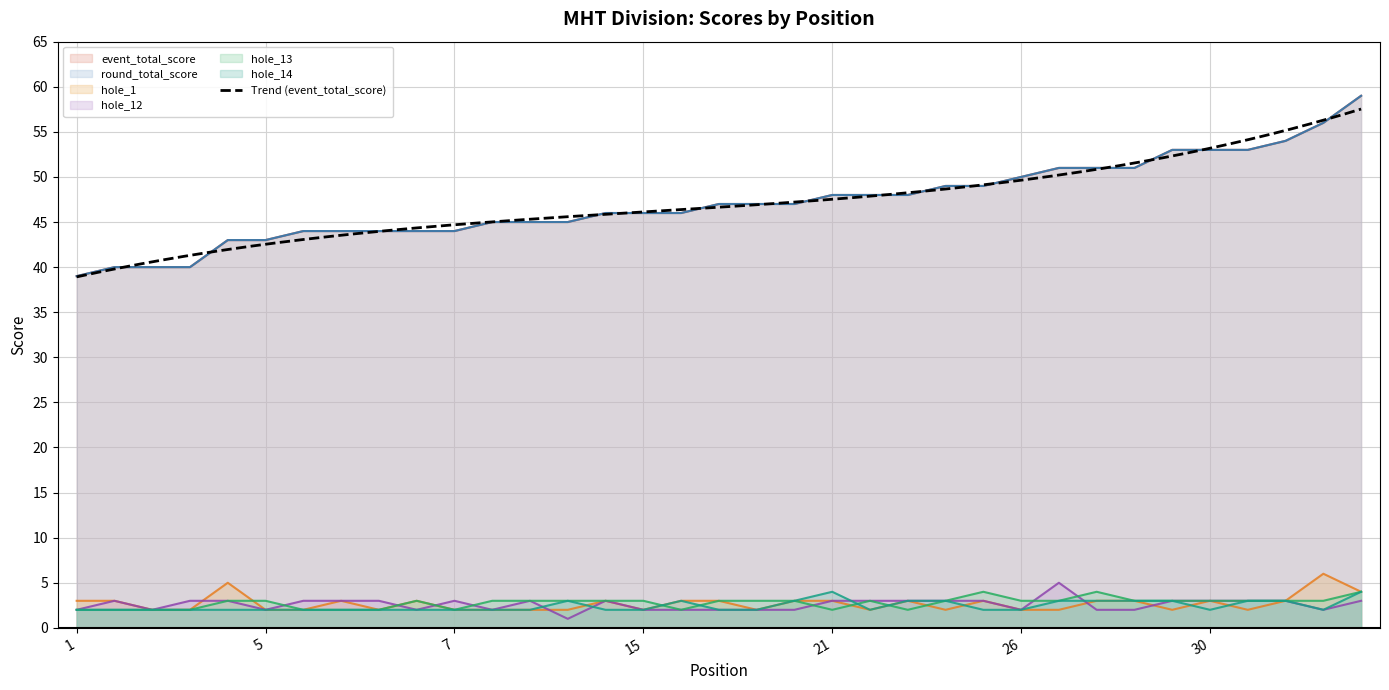

True or false: hole_12 and round_total_score cross at least once.

False